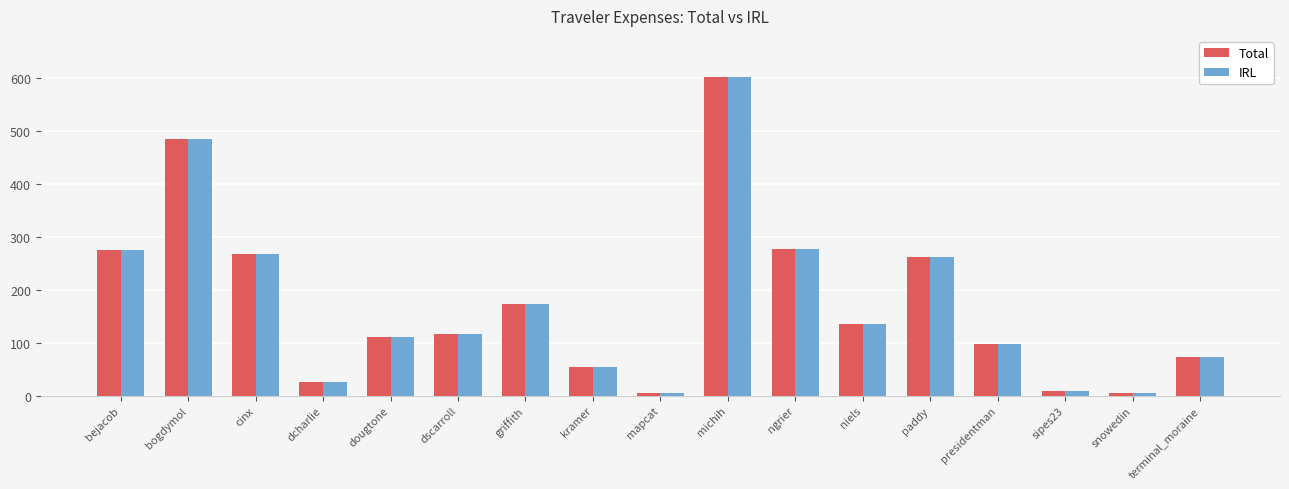

How many distinct data groups are displayed?

2